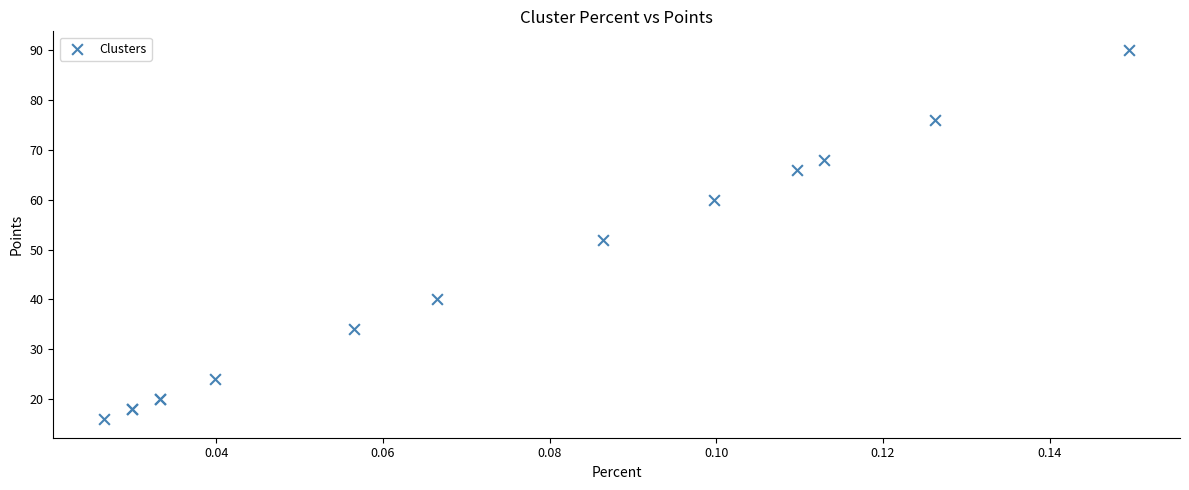

What Y value in the scatter plot is closest to 53?

52